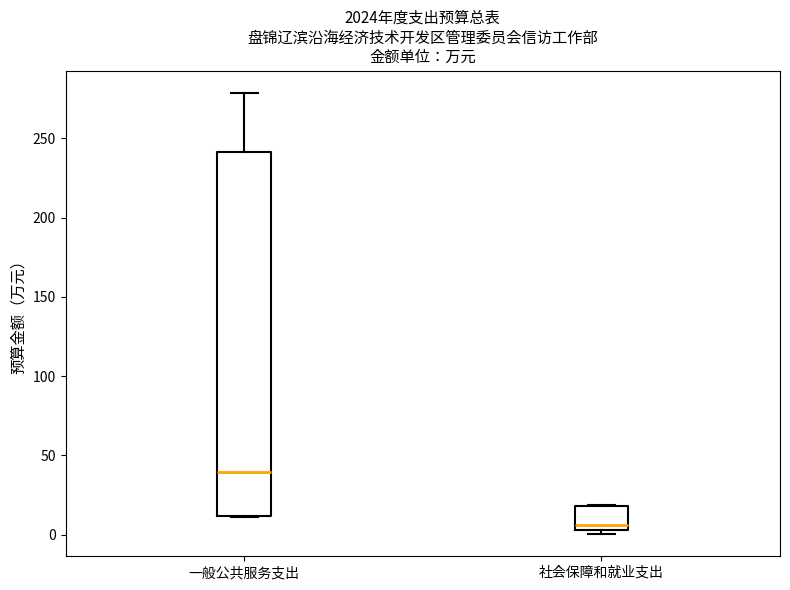

Comparing the boxes themselves (not the whiskers), which one is the tallest?

一般公共服务支出